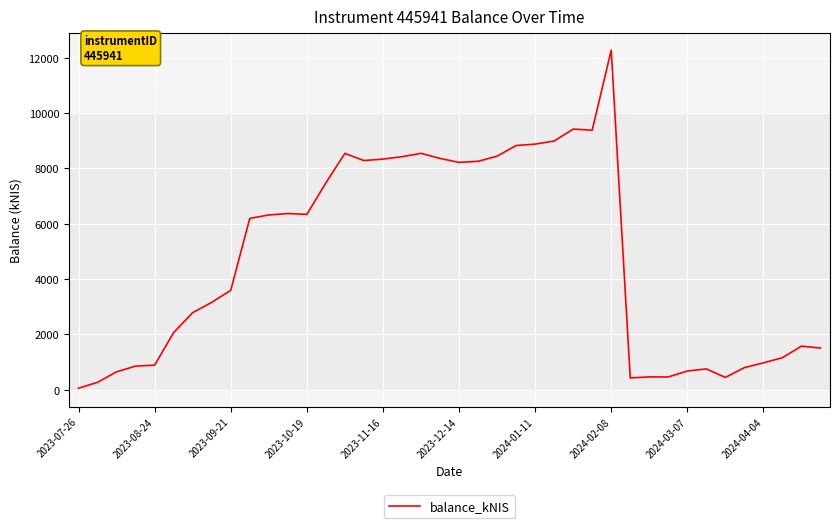

What is the greatest value displayed?

12279.5